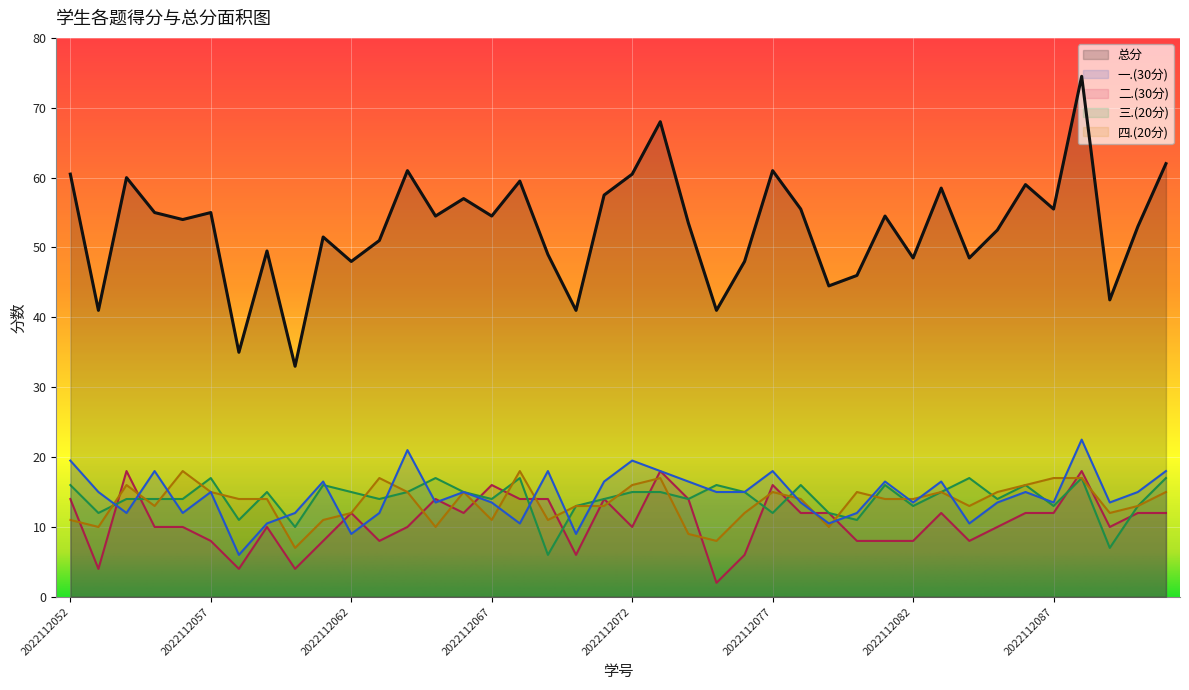

Which category has the lowest value in the 三.(20分) series?

2022112069